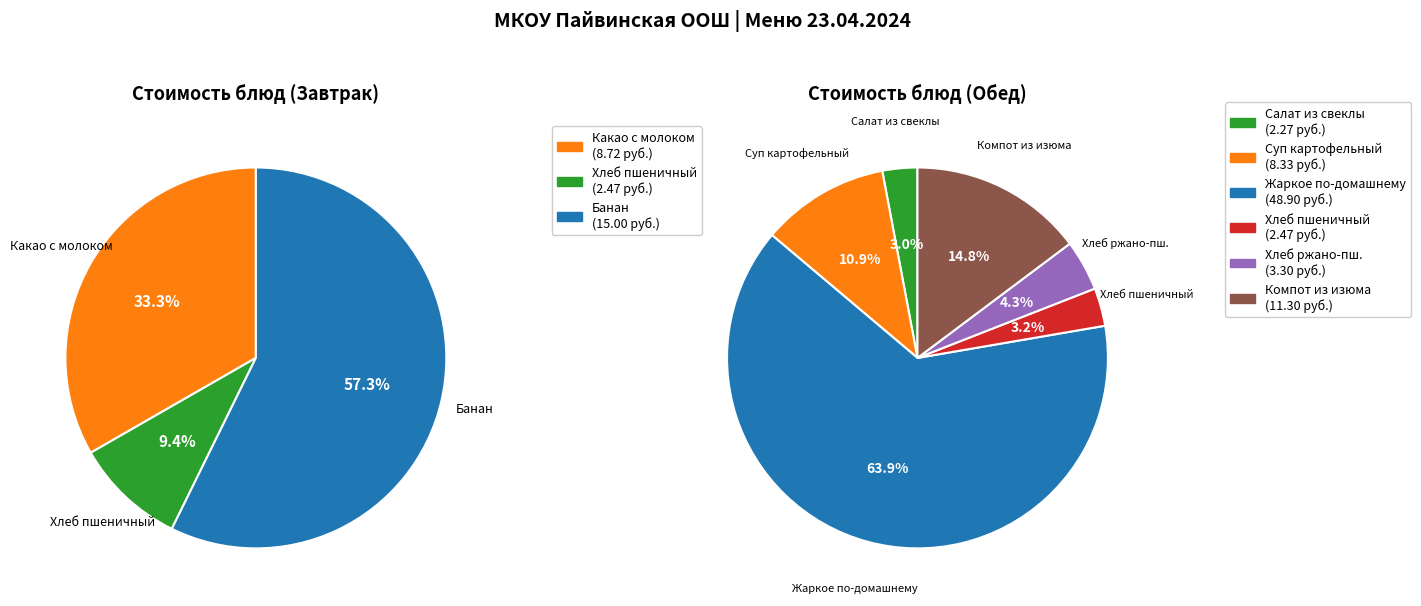

Which category has the biggest portion of the pie?

Обед (Жаркое по-домашнему)